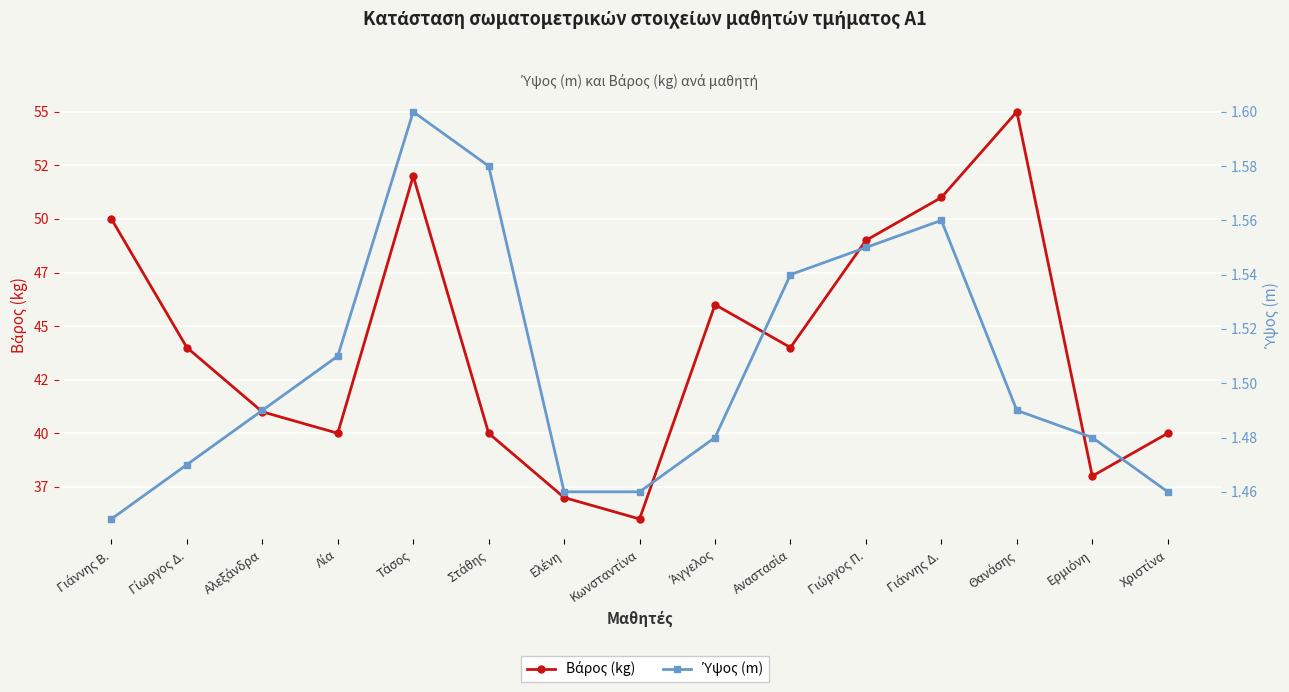

What is the difference between the second highest and minimum values in the Ύψος (m) series?

0.1